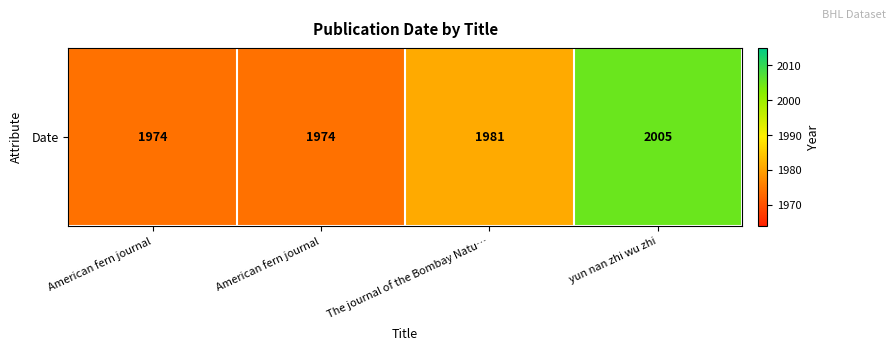

Which label corresponds to the smallest value in the chart?

American fern journal